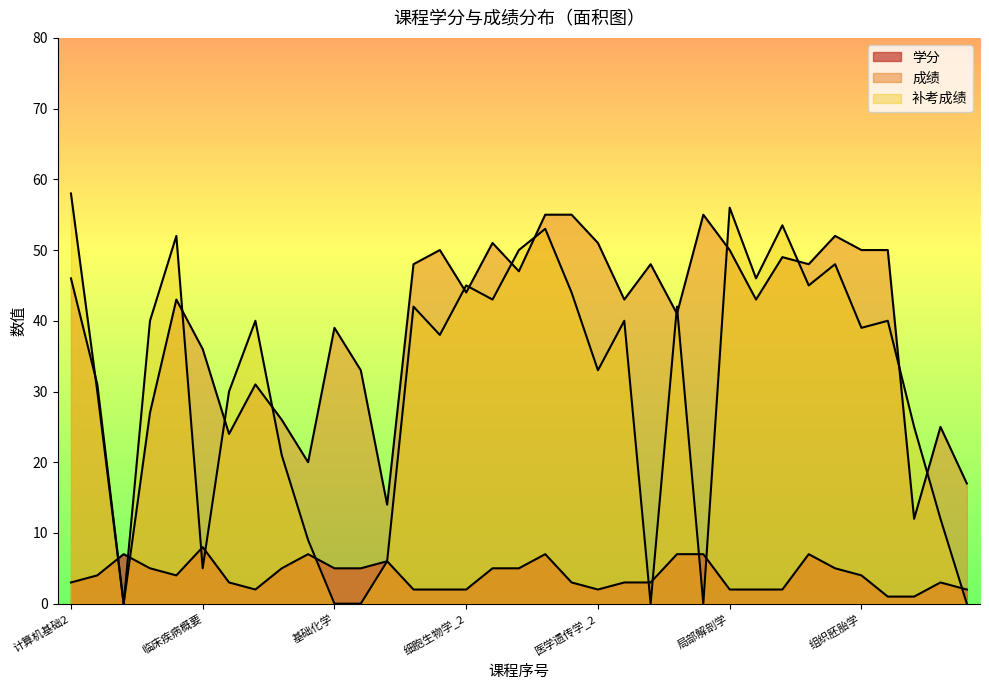

How many lines are shown in the chart?

3